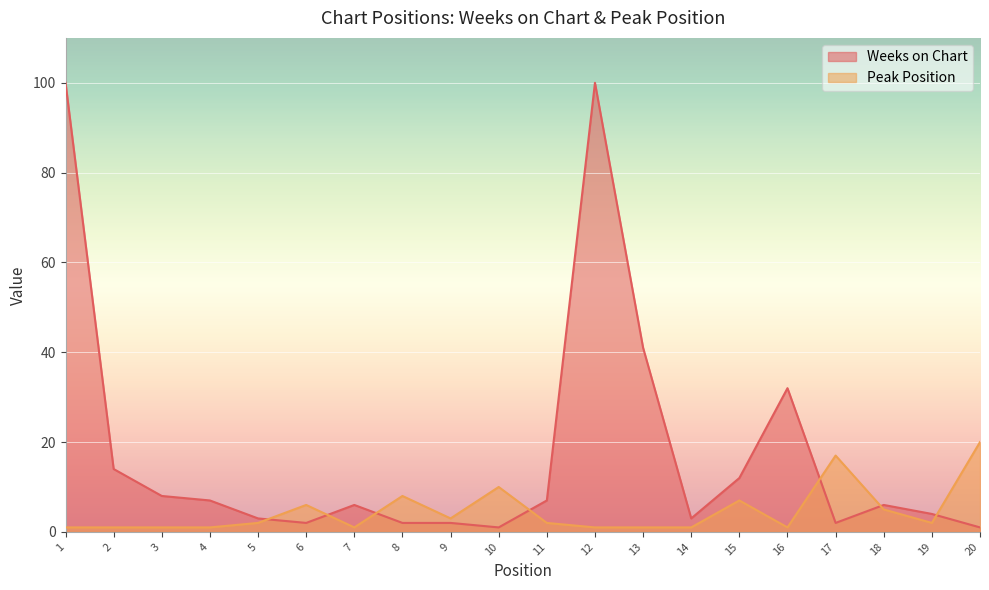

Reading right to left, transcribe all the data shown in this chart.

Weeks on Chart: 20=1	19=4	18=6	17=2	16=32	15=12	14=3	13=41	12=100	11=7	10=1	9=2	8=2	7=6	6=2	5=3	4=7	3=8	2=14	1=100
Peak Position: 20=20	19=2	18=5	17=17	16=1	15=7	14=1	13=1	12=1	11=2	10=10	9=3	8=8	7=1	6=6	5=2	4=1	3=1	2=1	1=1